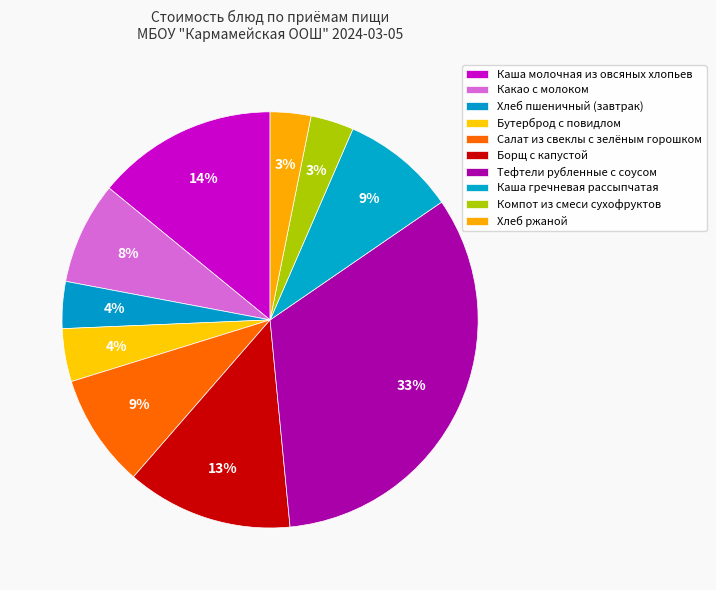

Combined, what portion of the pie is Тефтели рубленные с соусом and Борщ с капустой?

46.0%